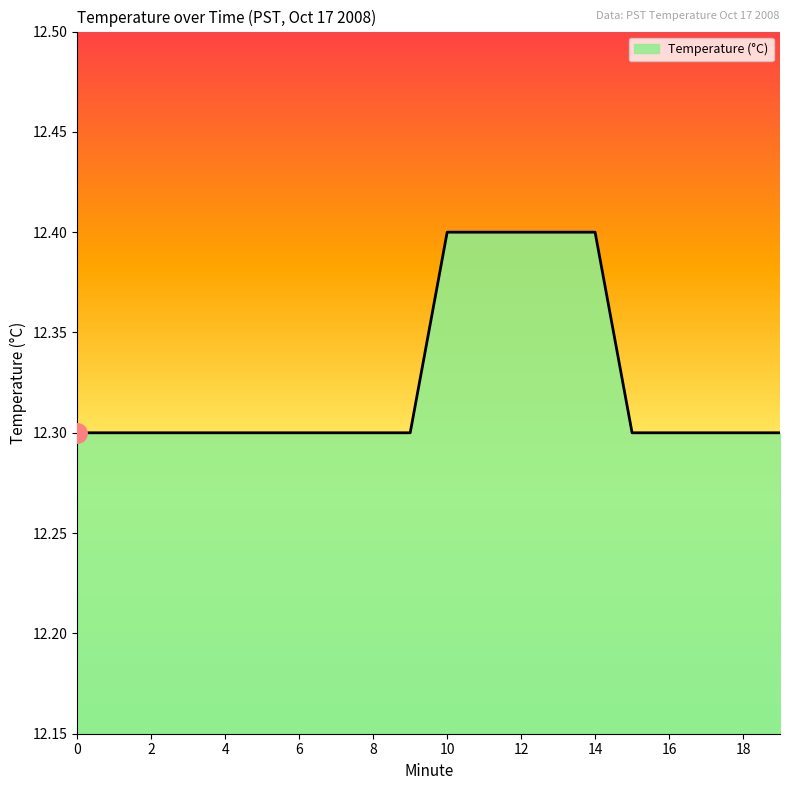

What is the smallest value displayed?

12.3